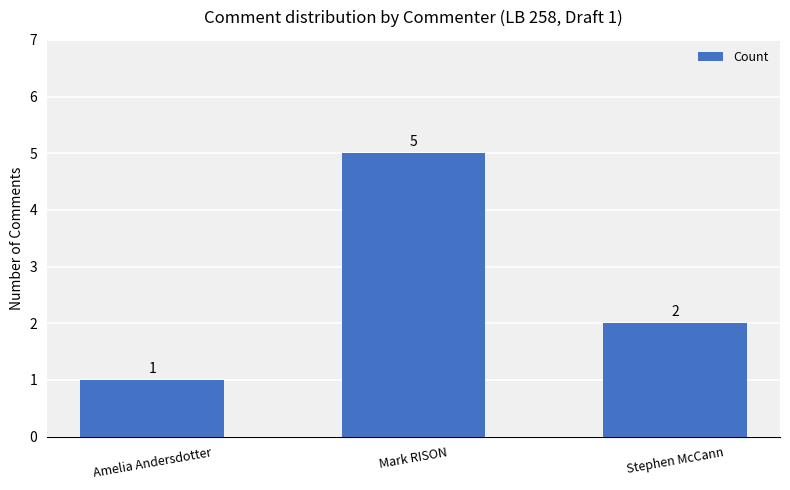

What is the label of the 2nd bar from the left?

Mark RISON